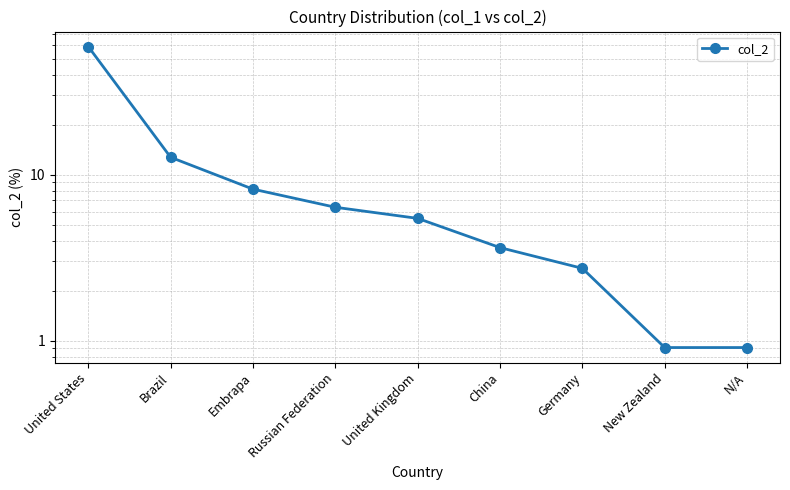

How many lines are shown in the chart?

1